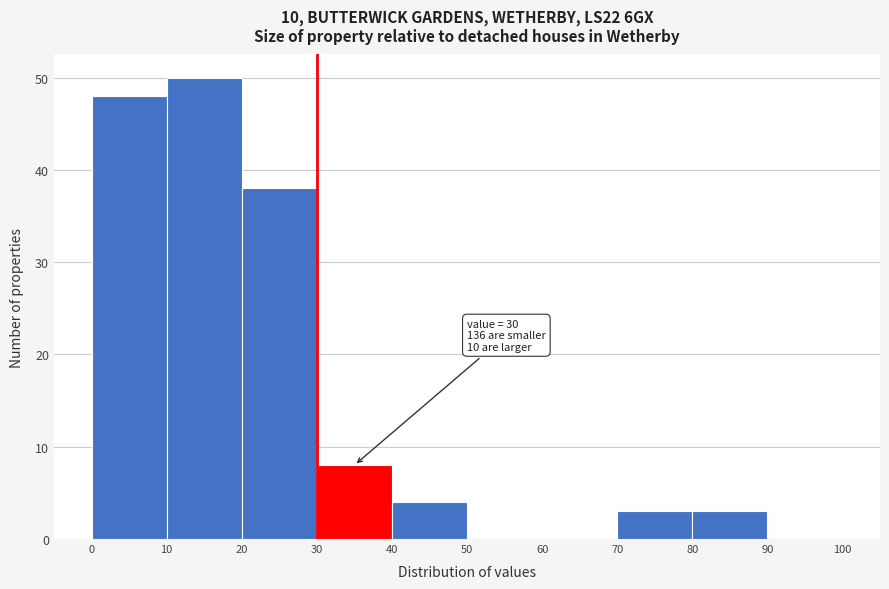

Which range on the x-axis has the tallest bar?

10 to 20